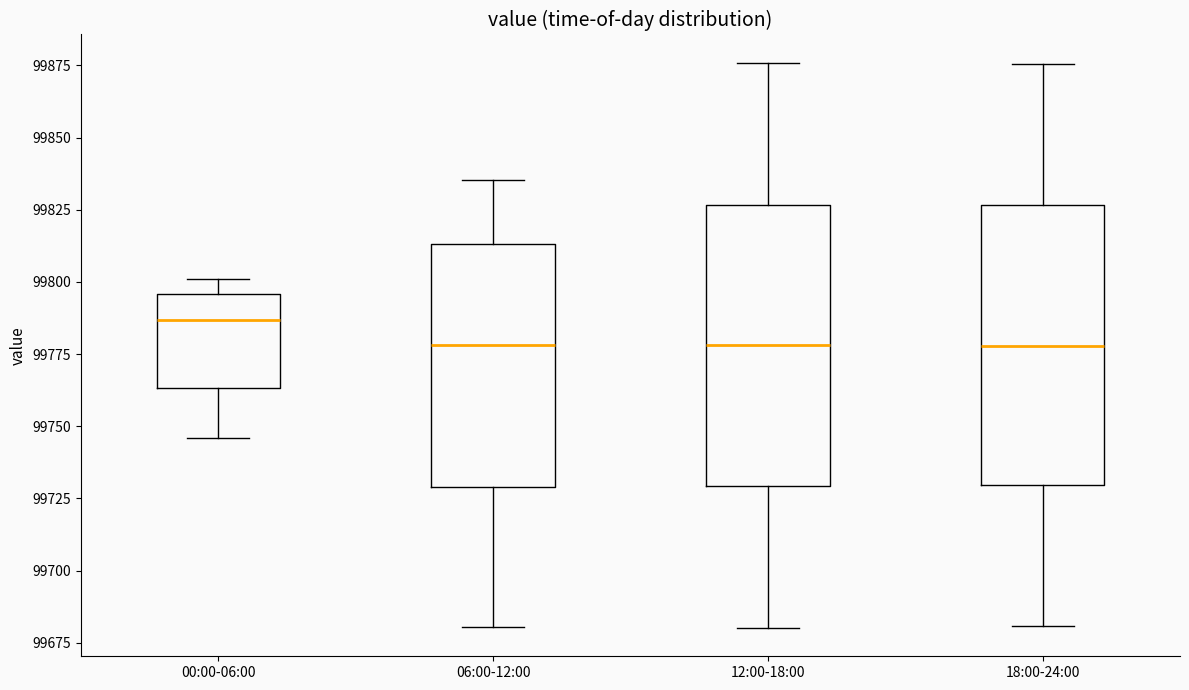

Reading left to right, read every box against the y-axis: the position of its median line, the range the box covers, and the ends of its whiskers. The values are not printed on the chart, so give them approximately, as read against the axis.

00:00-06:00: median 99785, box 99765 to 99795, whiskers 99745 to 99800
06:00-12:00: median 99780, box 99730 to 99815, whiskers 99680 to 99835
12:00-18:00: median 99780, box 99730 to 99825, whiskers 99680 to 99875
18:00-24:00: median 99780, box 99730 to 99825, whiskers 99680 to 99875